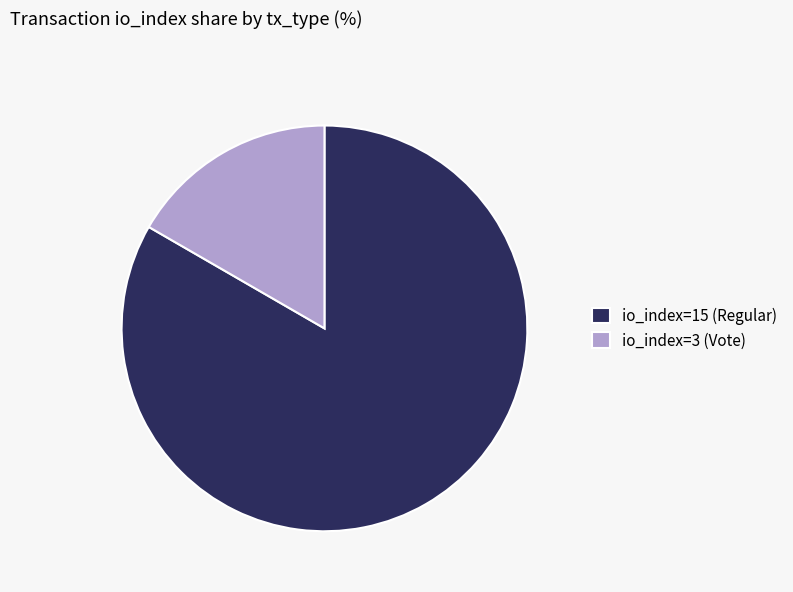

Which has a higher value, io_index=3 (Vote) or io_index=15 (Regular)?

io_index=15 (Regular)